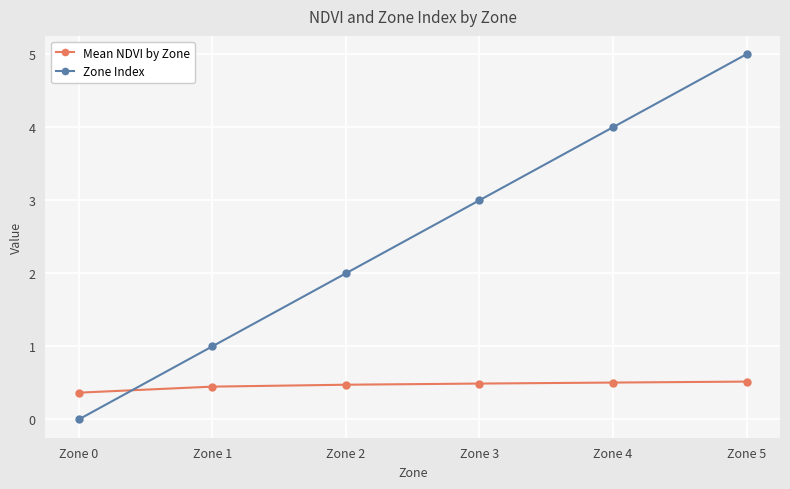

Is it true that Zone Index equals 1.6 at Zone 3?

False